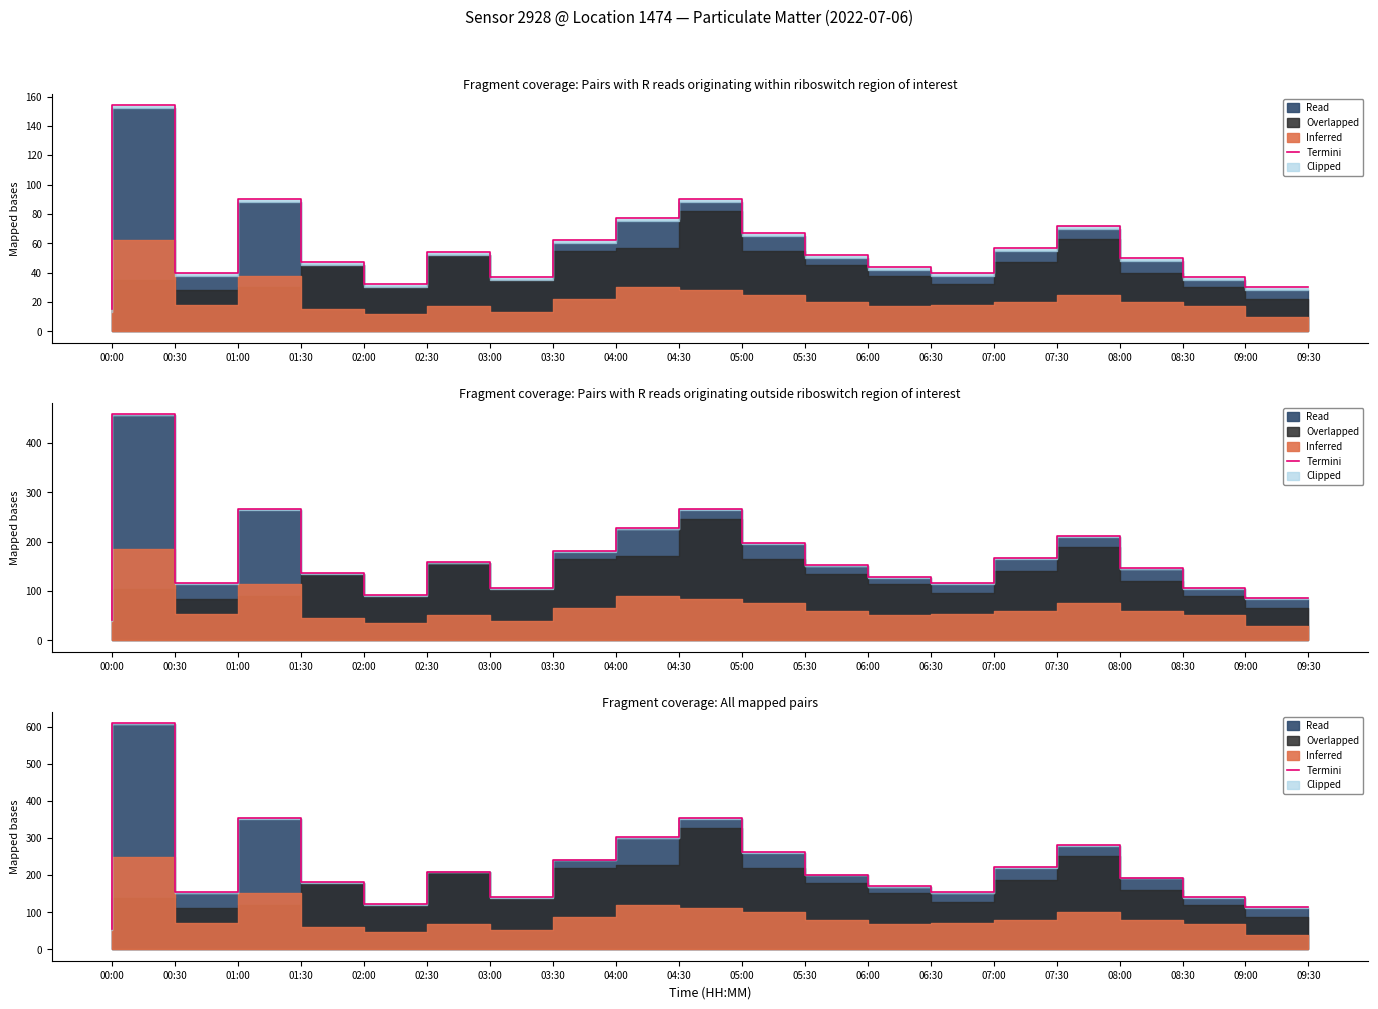

What is the average value?

223.4